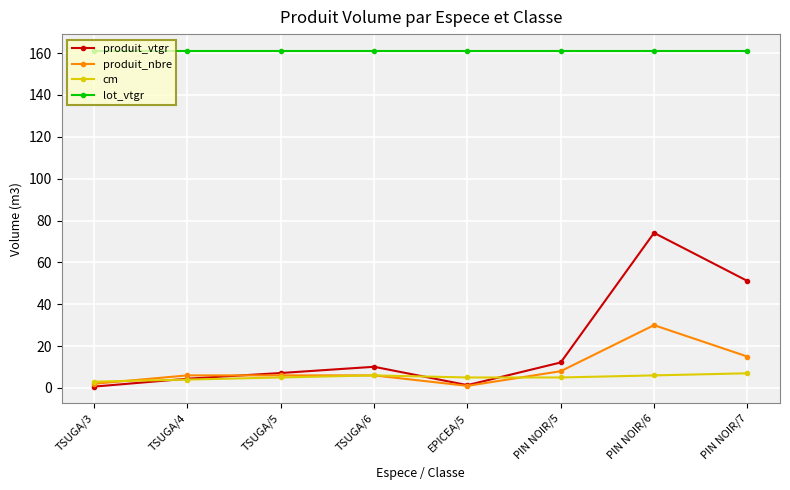

Which series has the largest range (max minus min)?

produit_vtgr